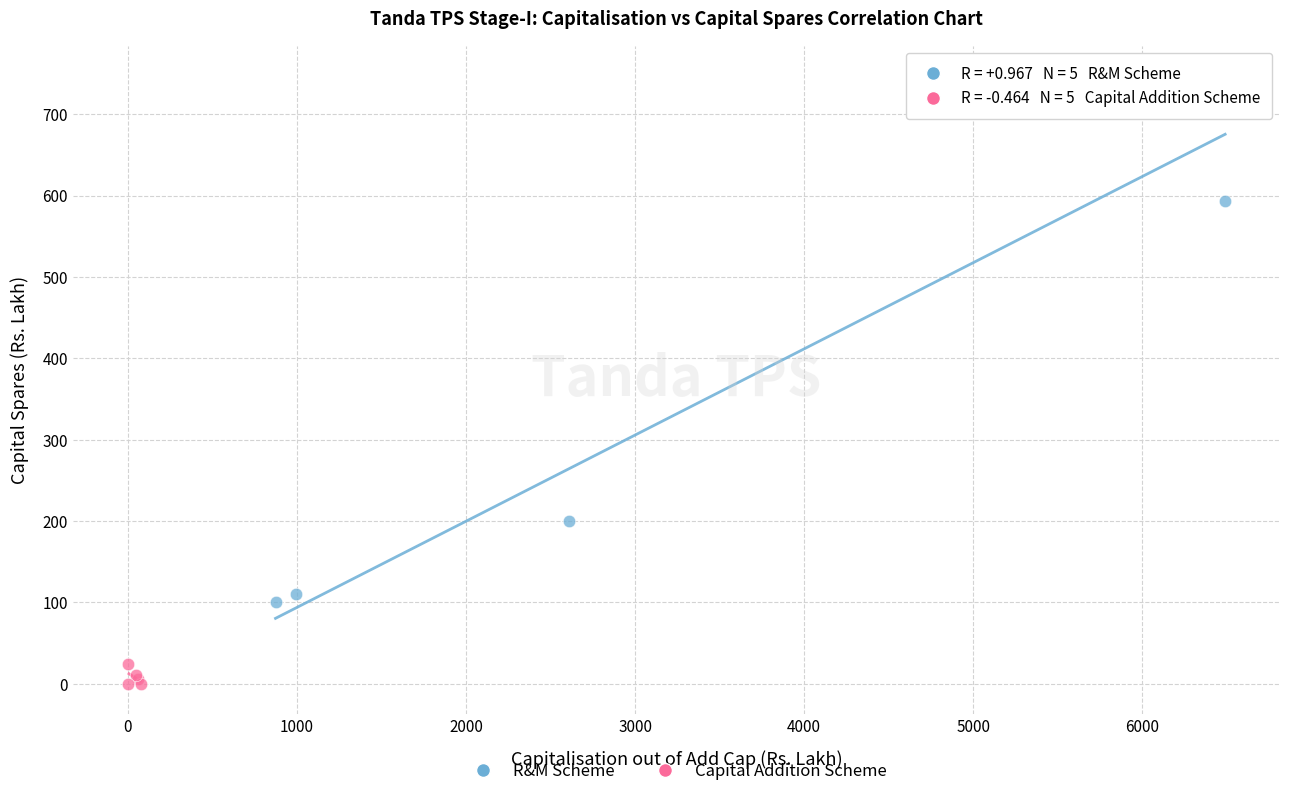

Which series reaches the maximum Y coordinate?

R&M Scheme